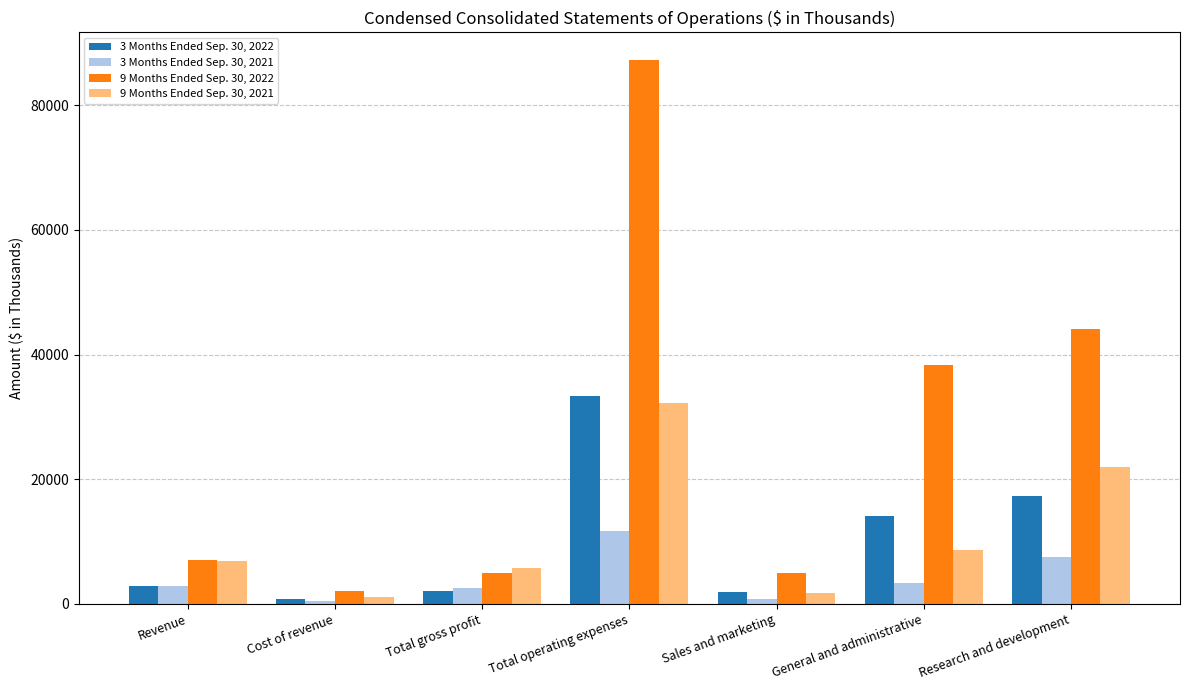

Which series has the largest range (max minus min)?

9 Months Ended Sep. 30, 2022